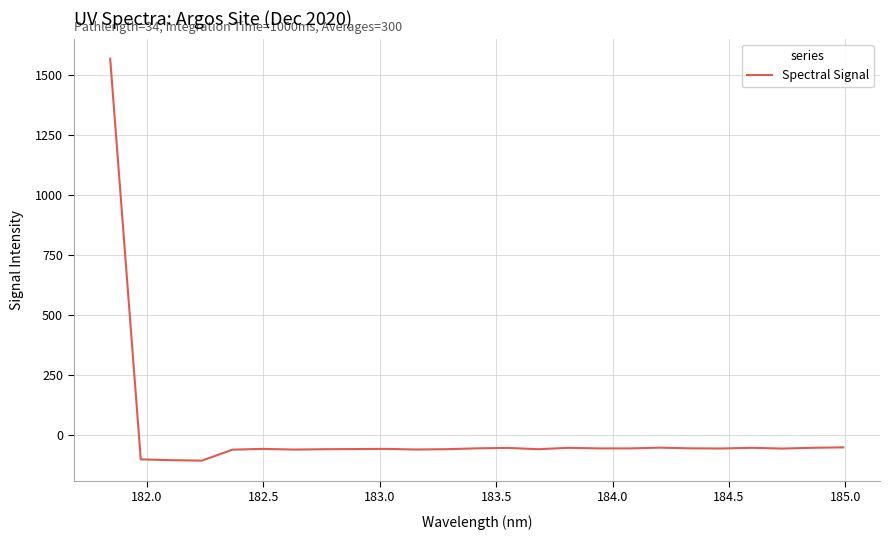

What is the smallest value displayed?

-105.2